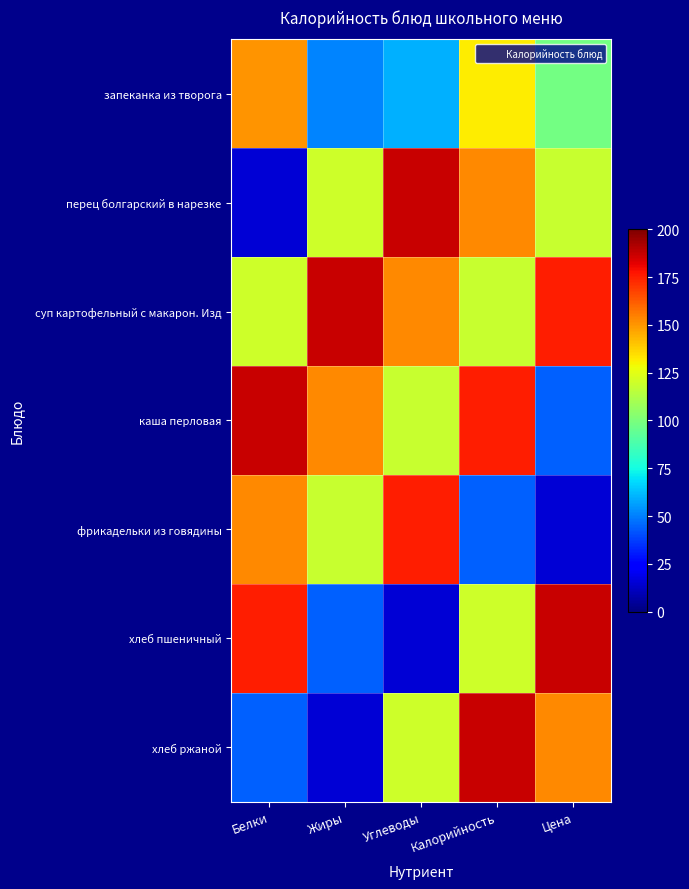

How many categories are shown in the chart?

5